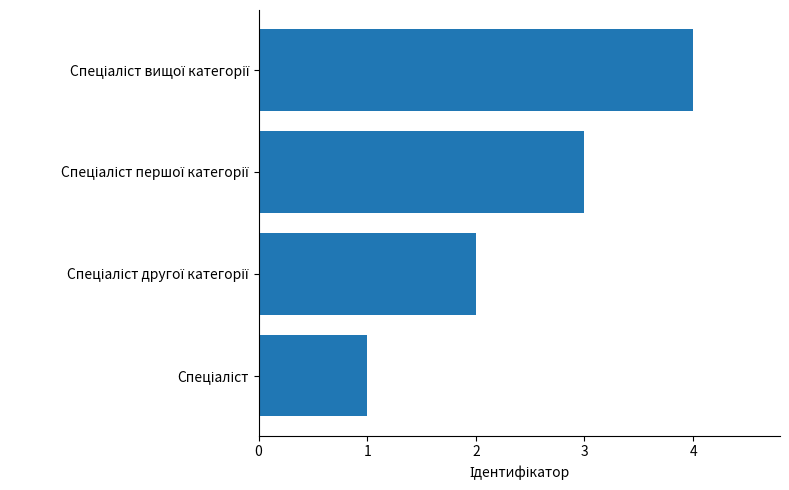

What is the greatest value displayed?

4